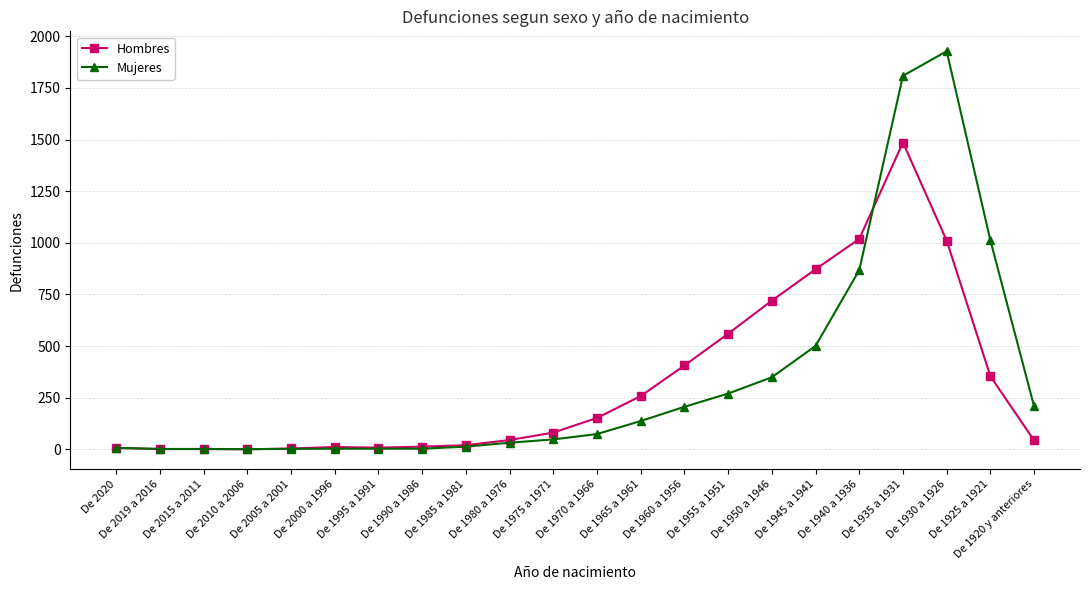

What is the maximum value shown in the chart?

1928